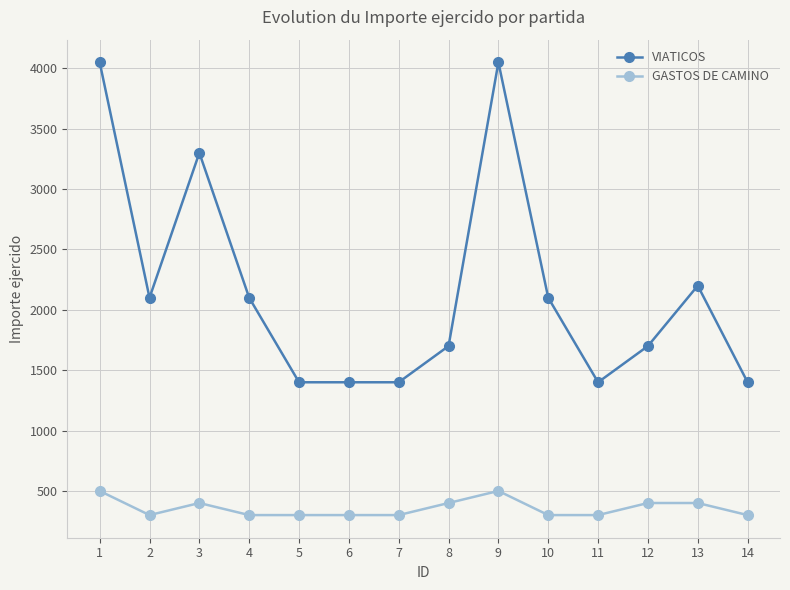

True or false: VIATICOS and GASTOS DE CAMINO intersect in this chart.

False